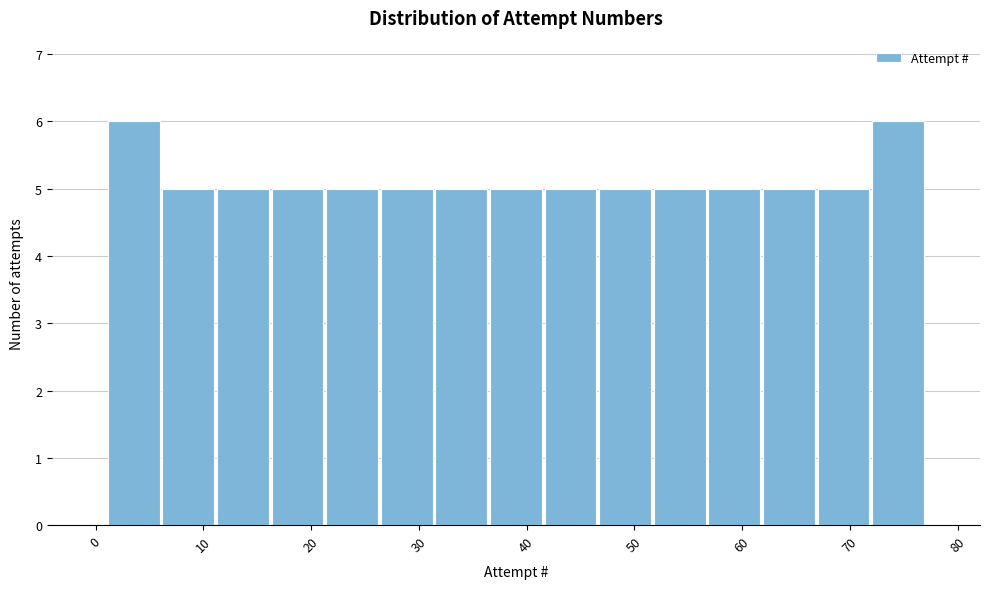

Reading left to right, transcribe this chart: for each bar, give the range it covers on the x-axis and its height. Neither the bar edges nor the heights are printed on the chart, so give them approximately, as read against the axes.

1 to 6: 6
6 to 11: 5
11 to 16: 5
16 to 21: 5
21 to 26: 5
26 to 31: 5
31 to 36: 5
36 to 42: 5
42 to 47: 5
47 to 52: 5
52 to 57: 5
57 to 62: 5
62 to 67: 5
67 to 72: 5
72 to 77: 6